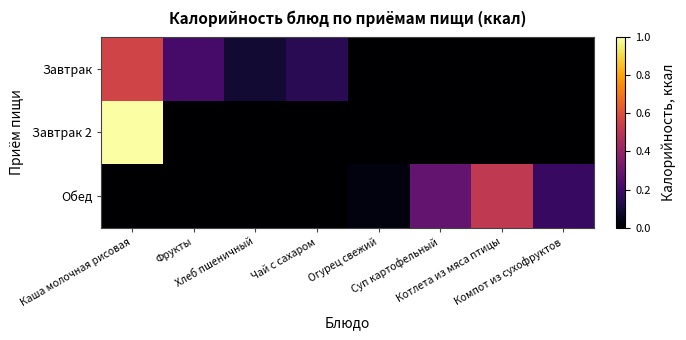

How many categories are shown in the chart?

8